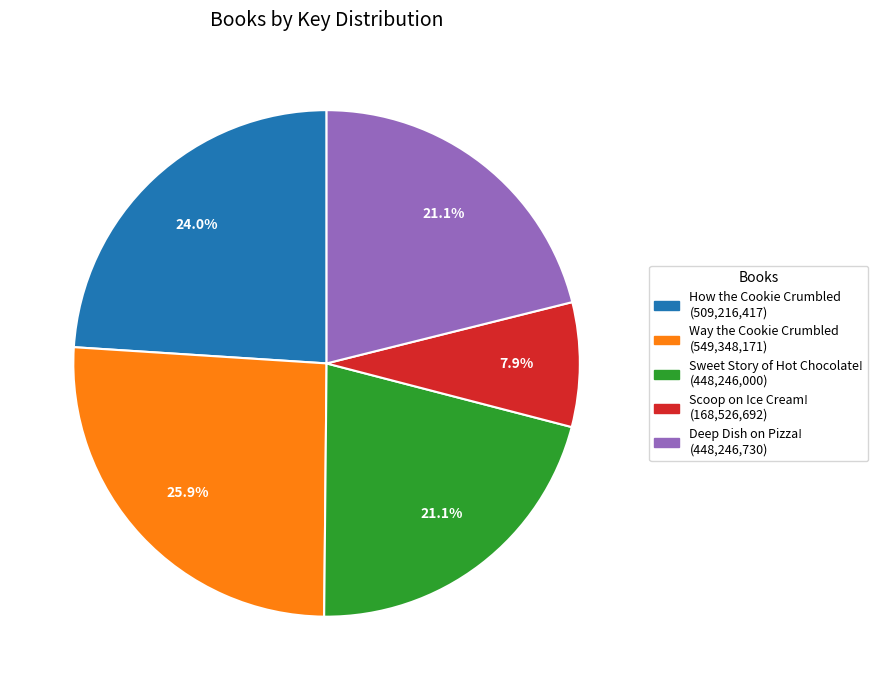

Combined, what portion of the pie is Deep Dish on Pizza! and Way the Cookie Crumbled?

47.0%